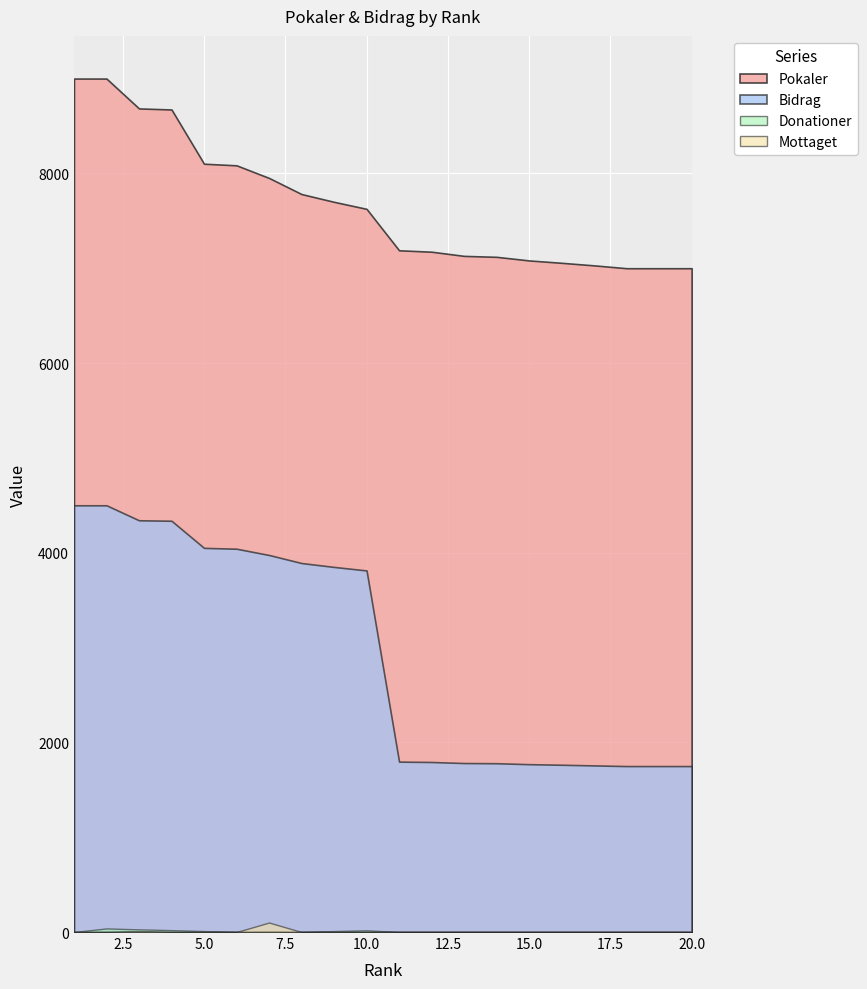

Does the chart display data point markers on the line(s)?

No